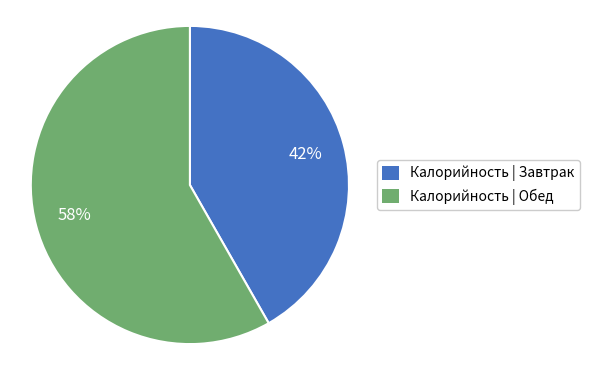

To the nearest percent, what percentage of the pie is Калорийность | Завтрак?

42%